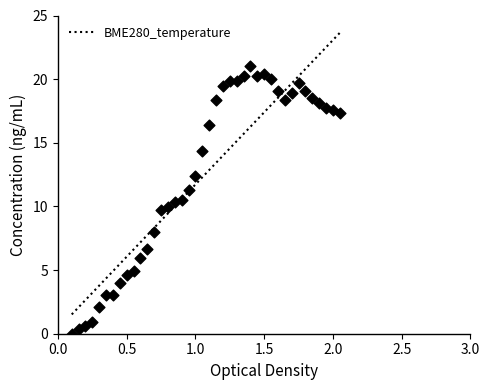

What is the minimum value for BME280_temperature?

1.5